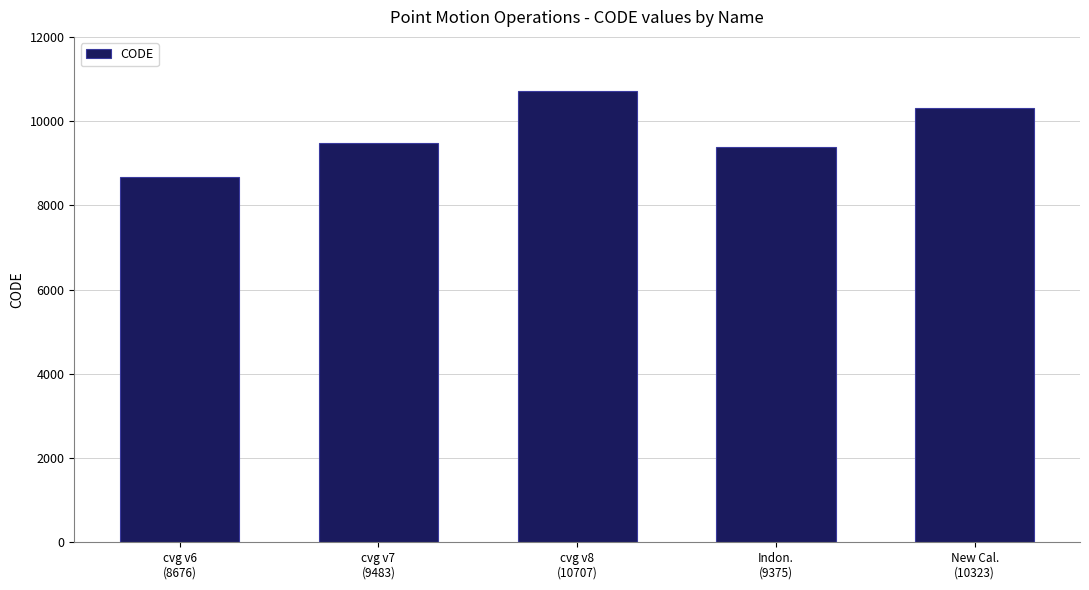

Are the bars grouped side by side (vs. stacked)?

No